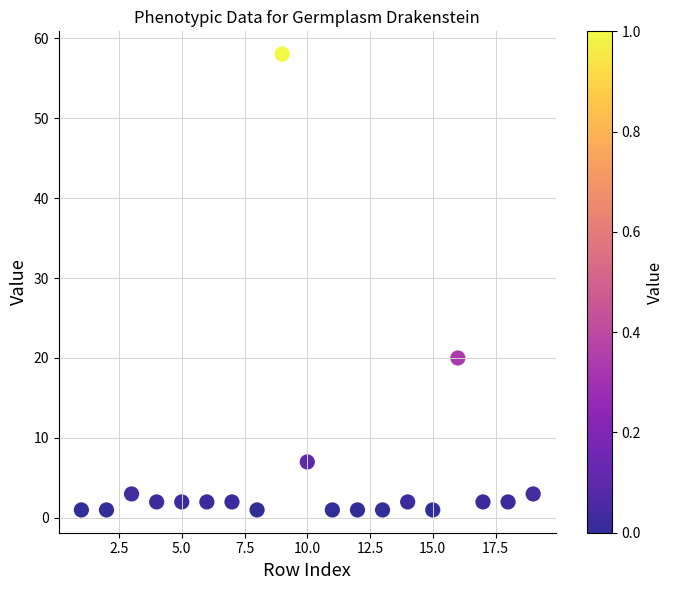

What Y value in the scatter plot is closest to 29?

20